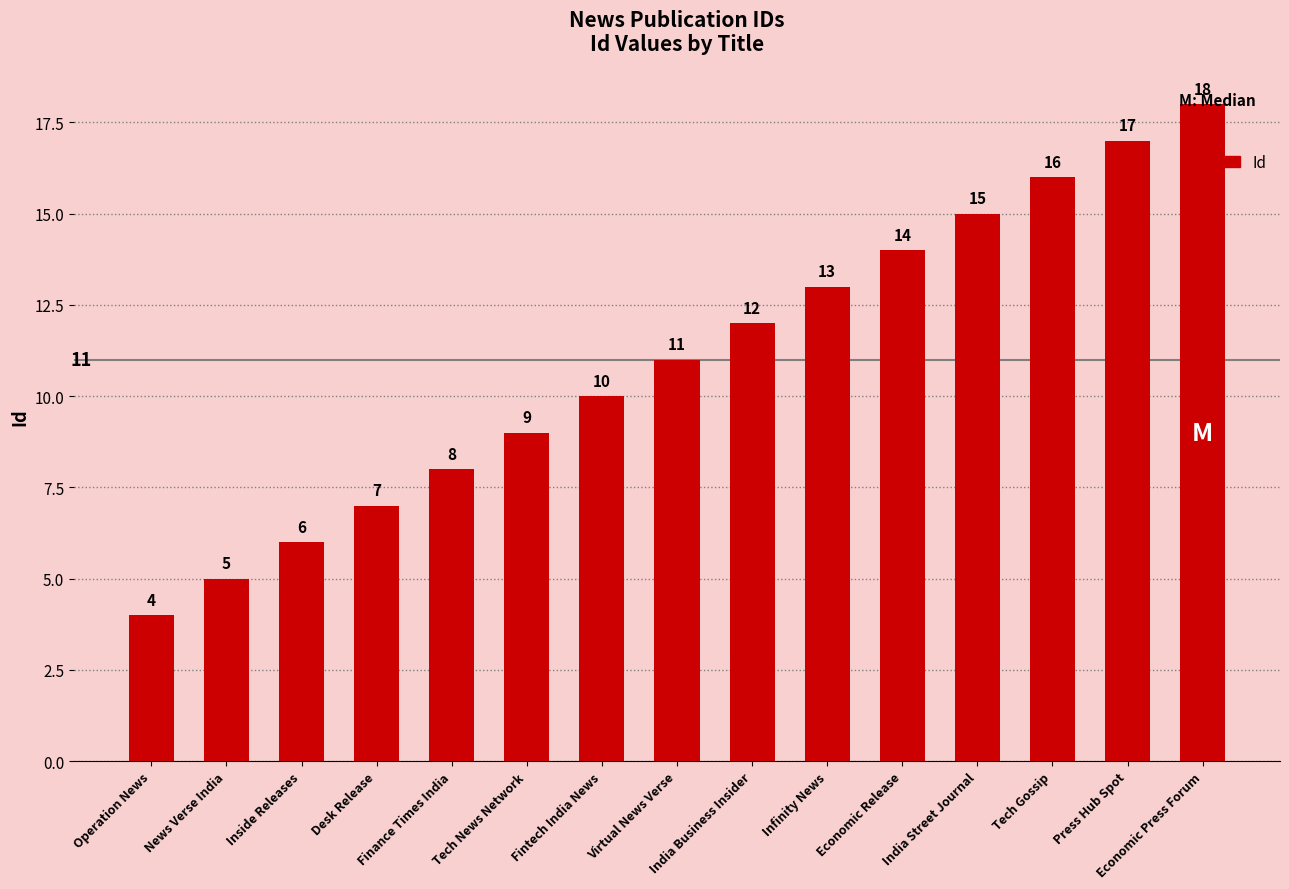

Which category has the highest value across all series?

Economic Press Forum